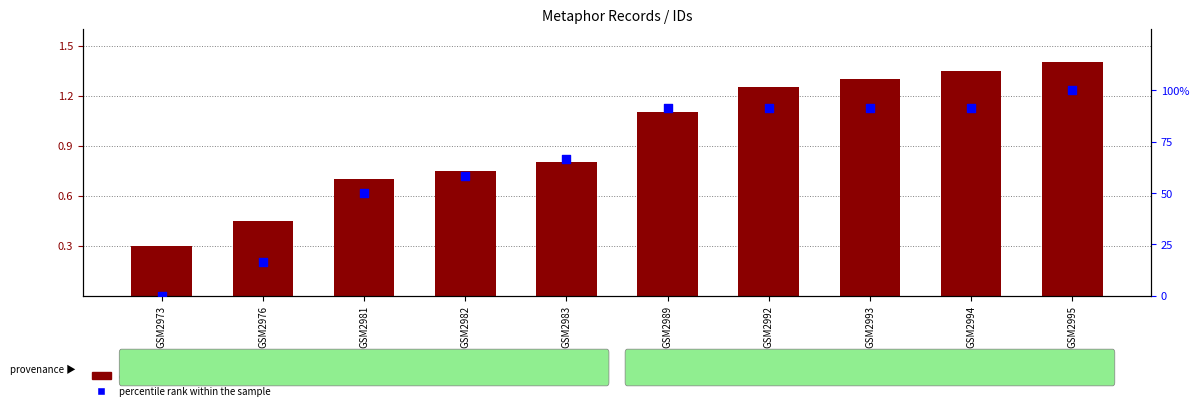

What is the total value across all series at GSM2981?

50.7